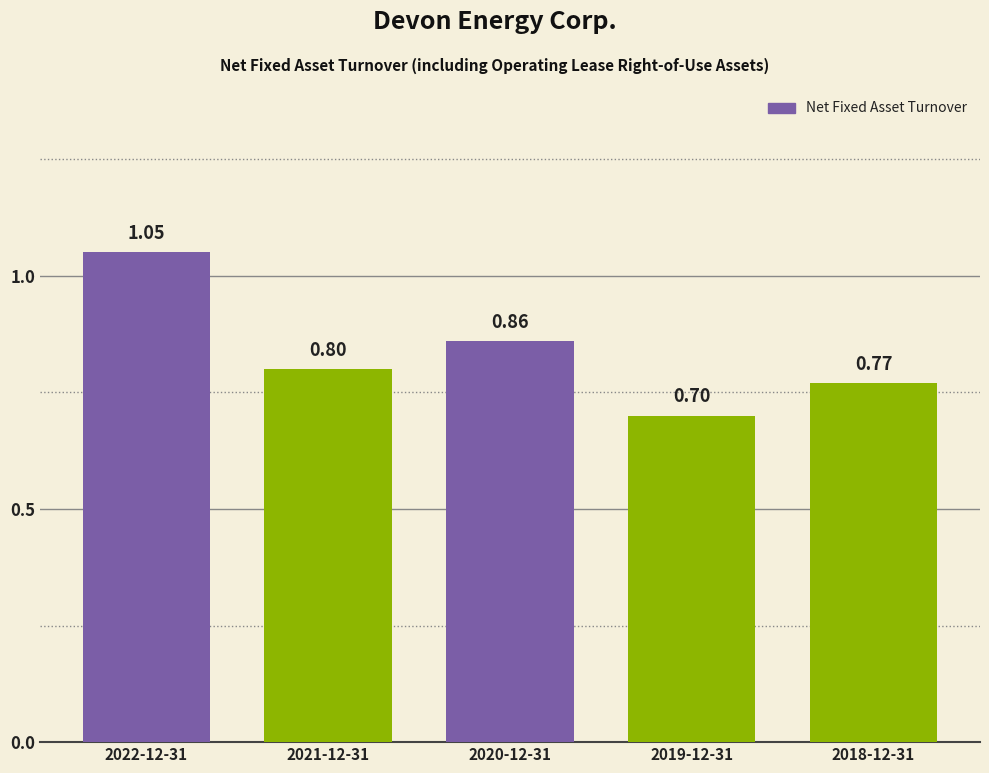

Which has a higher value, 2019-12-31 or 2018-12-31?

2018-12-31